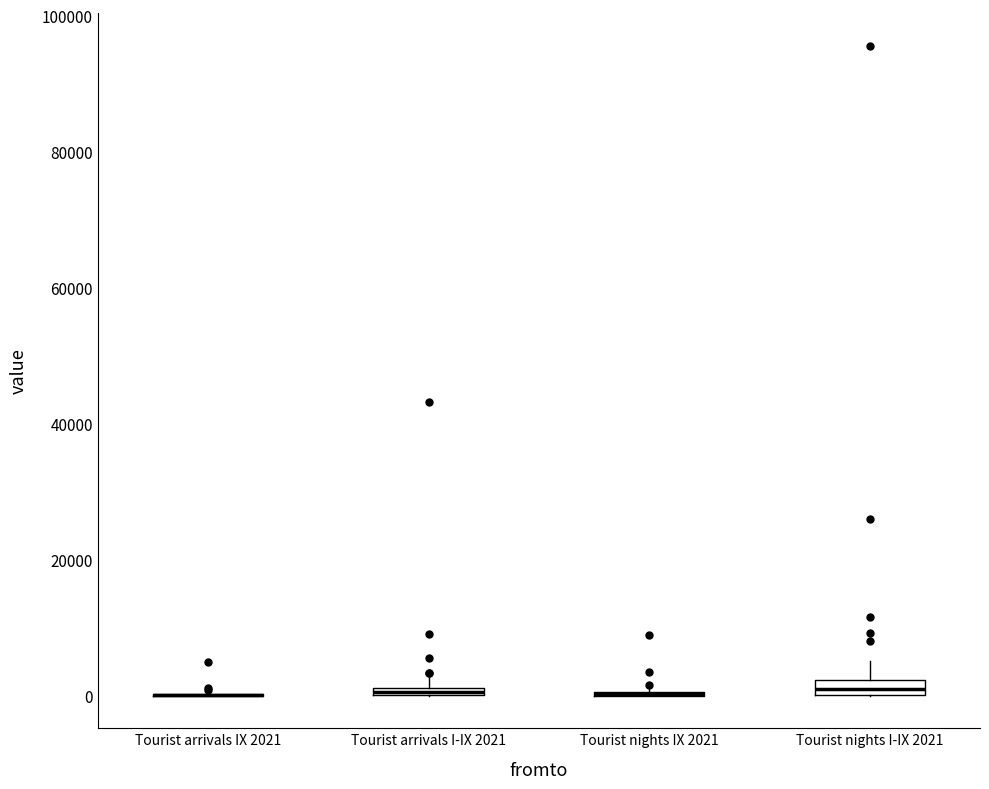

Where is the lower edge of the box for Tourist nights I-IX 2021 on the y-axis? The values are not printed on the chart, so give them approximately, as read against the axis.

0